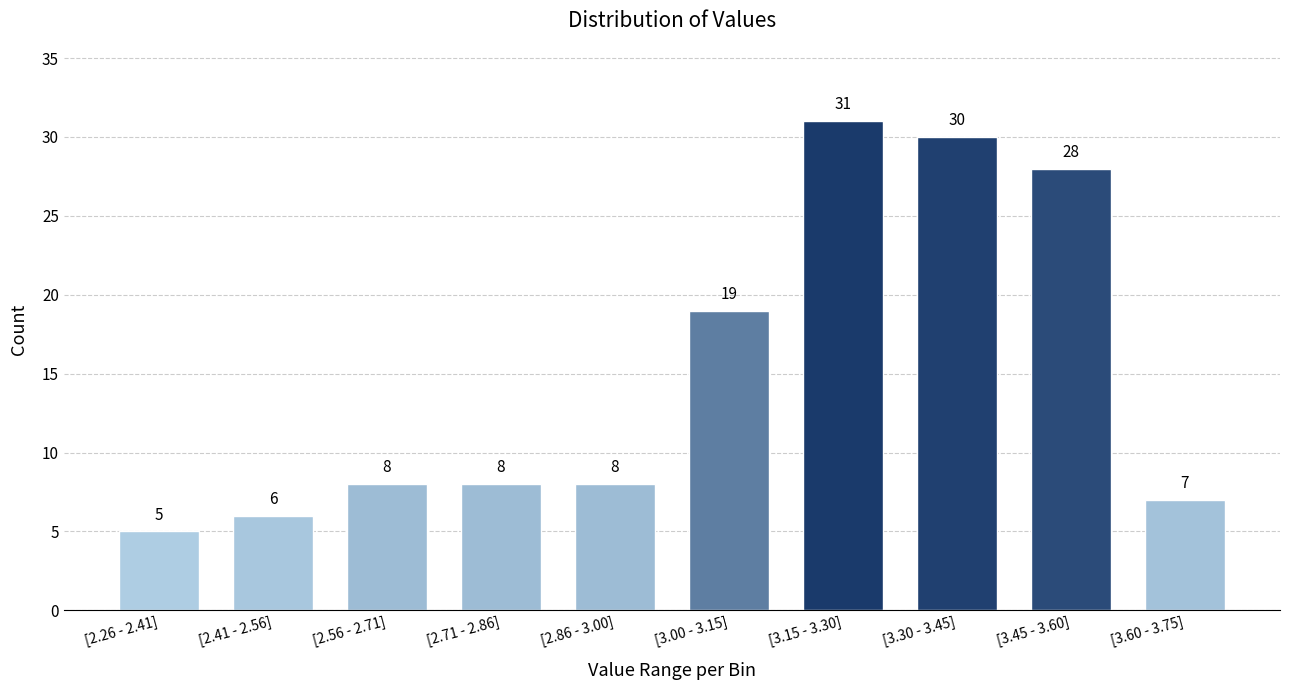

Reading left to right, list all the values displayed in this chart.

[2.26 - 2.41]=5	[2.41 - 2.56]=6	[2.56 - 2.71]=8	[2.71 - 2.86]=8	[2.86 - 3.00]=8	[3.00 - 3.15]=19	[3.15 - 3.30]=31	[3.30 - 3.45]=30	[3.45 - 3.60]=28	[3.60 - 3.75]=7